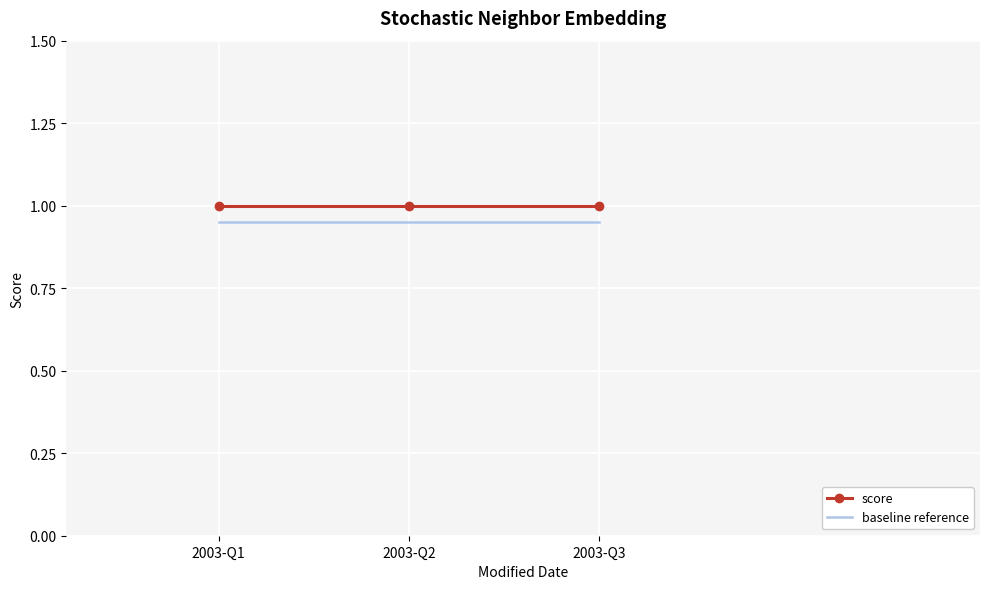

At how many categories does at least one series exceed 0?

3